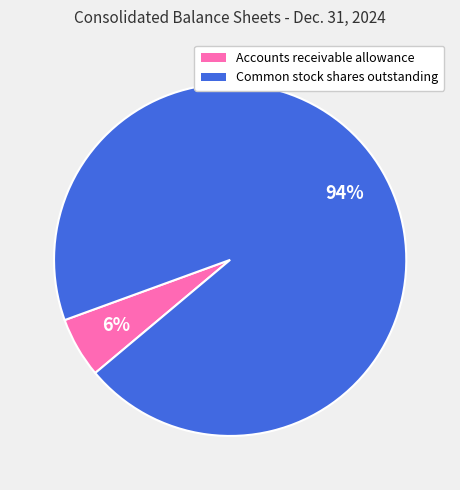

Between Common stock shares outstanding and Accounts receivable allowance, which is larger?

Common stock shares outstanding